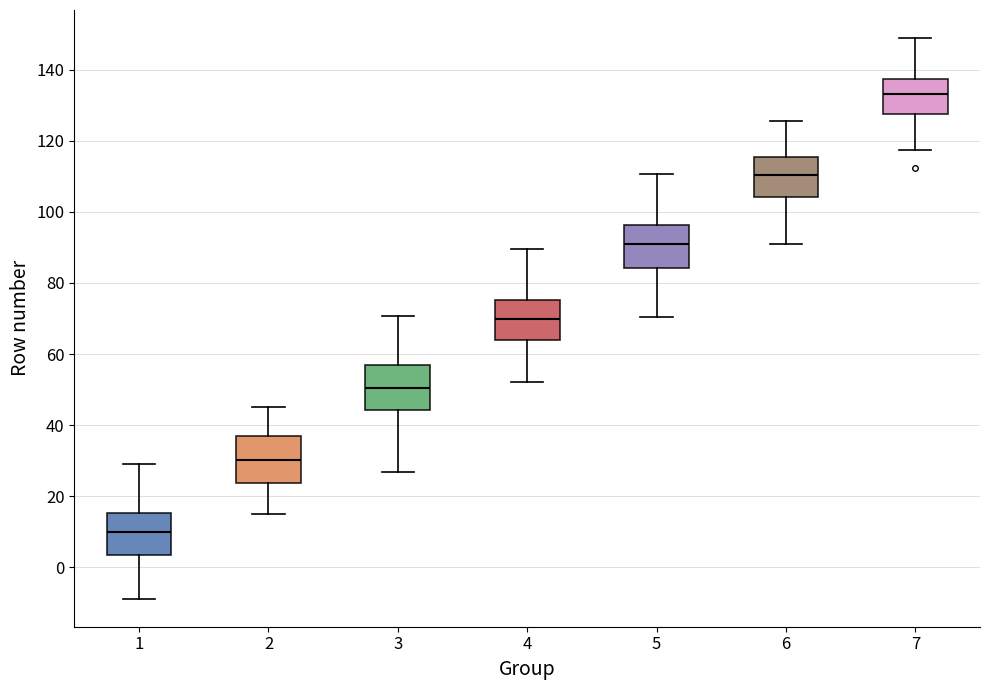

Which box has the highest median line?

7